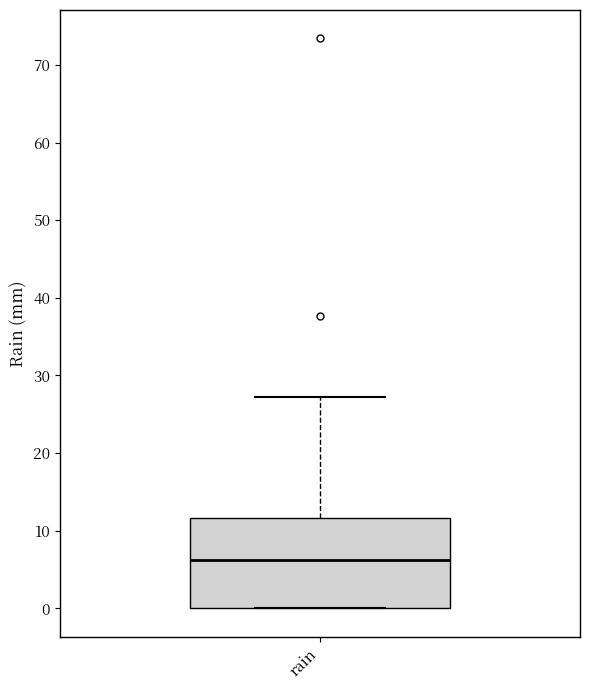

Transcribe this box plot: give where the median line is, the range the box spans, and where the two whiskers end, as read against the y-axis. The values are not printed on the chart, so give them approximately, as read against the axis.

median 6, box 0 to 12, whiskers 0 to 27